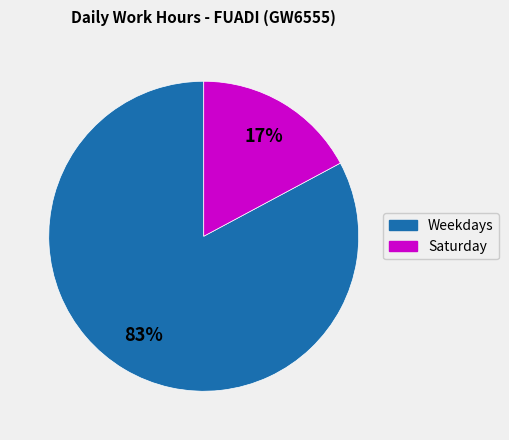

Is Weekdays the majority of the pie?

Yes